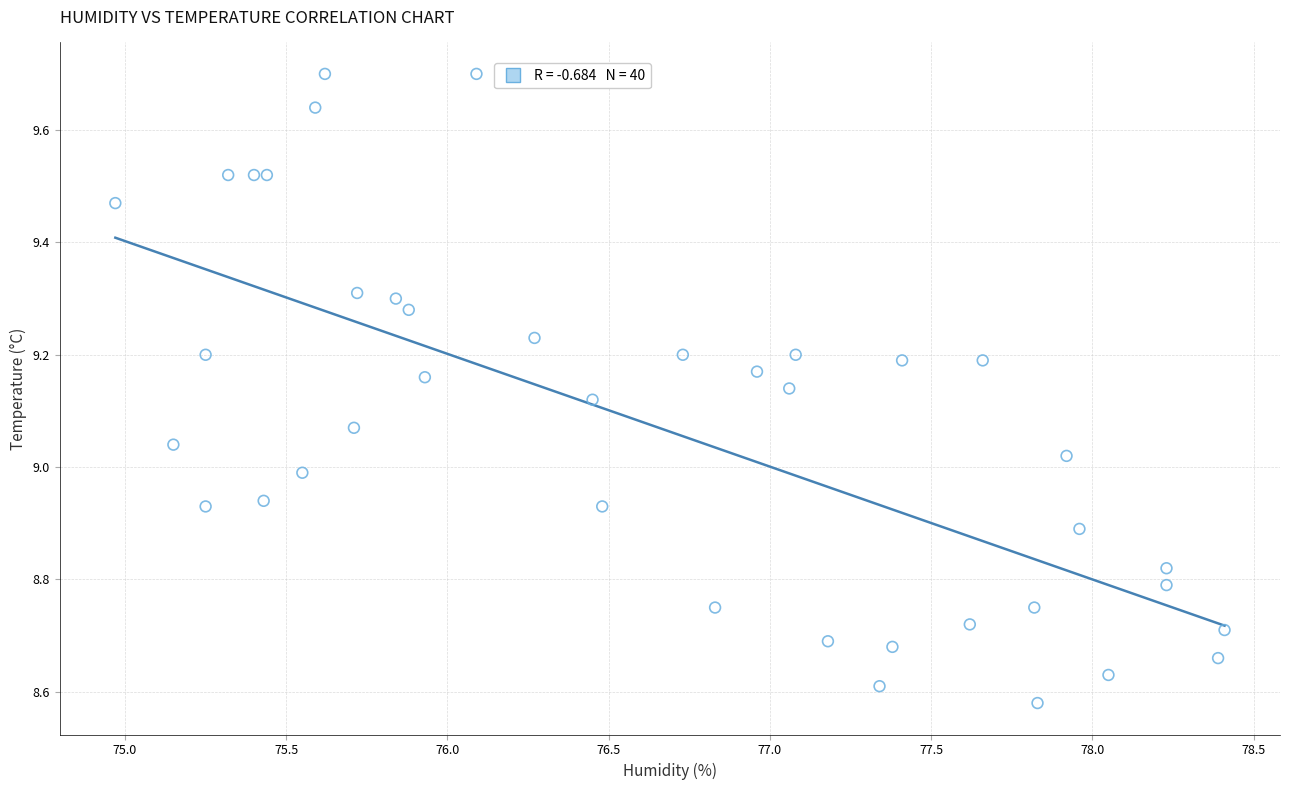

What is the range of Y values (max minus min)?

1.1